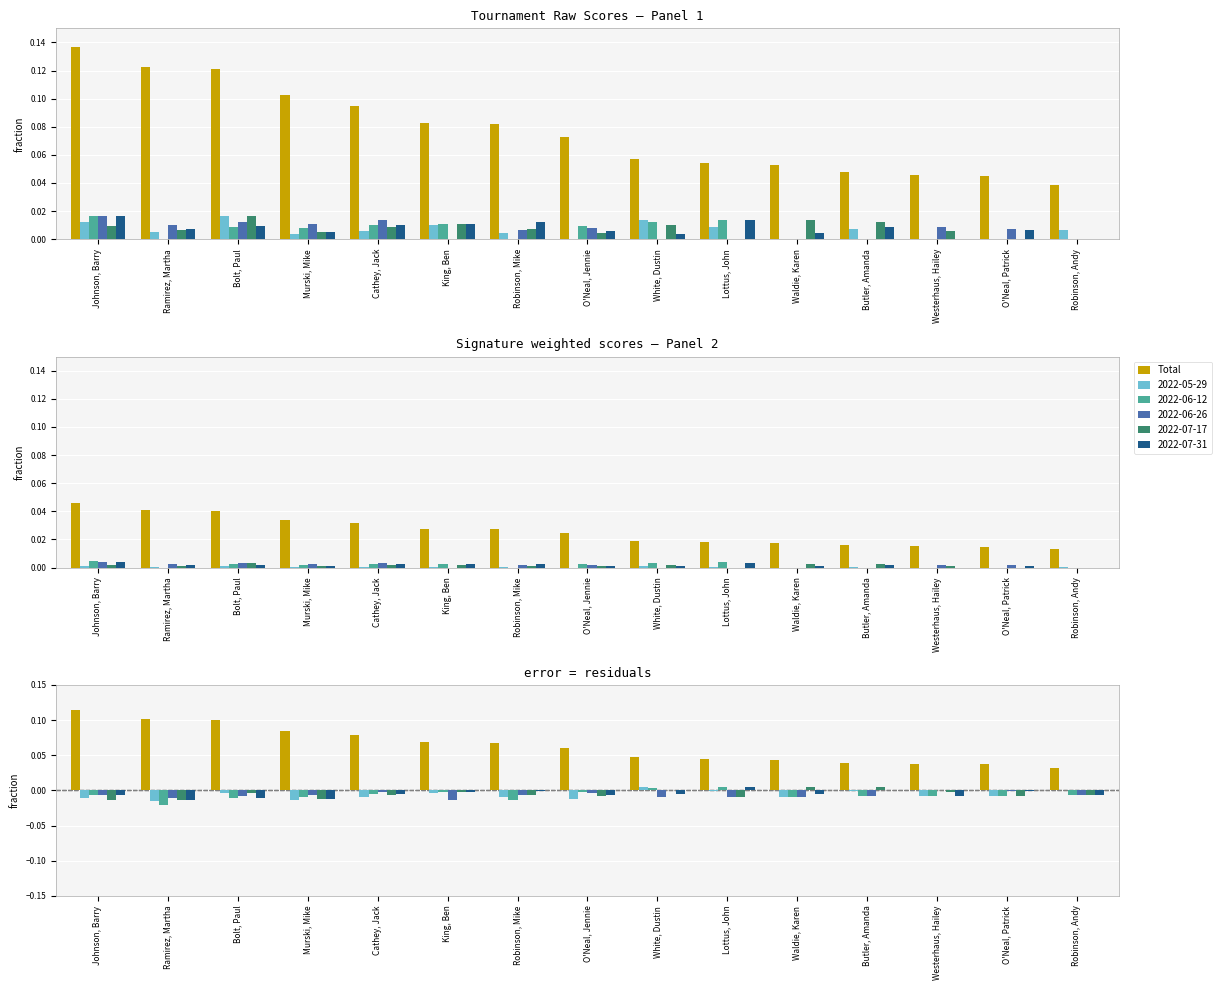

What is the value of the 5th bar from the left?

0.1